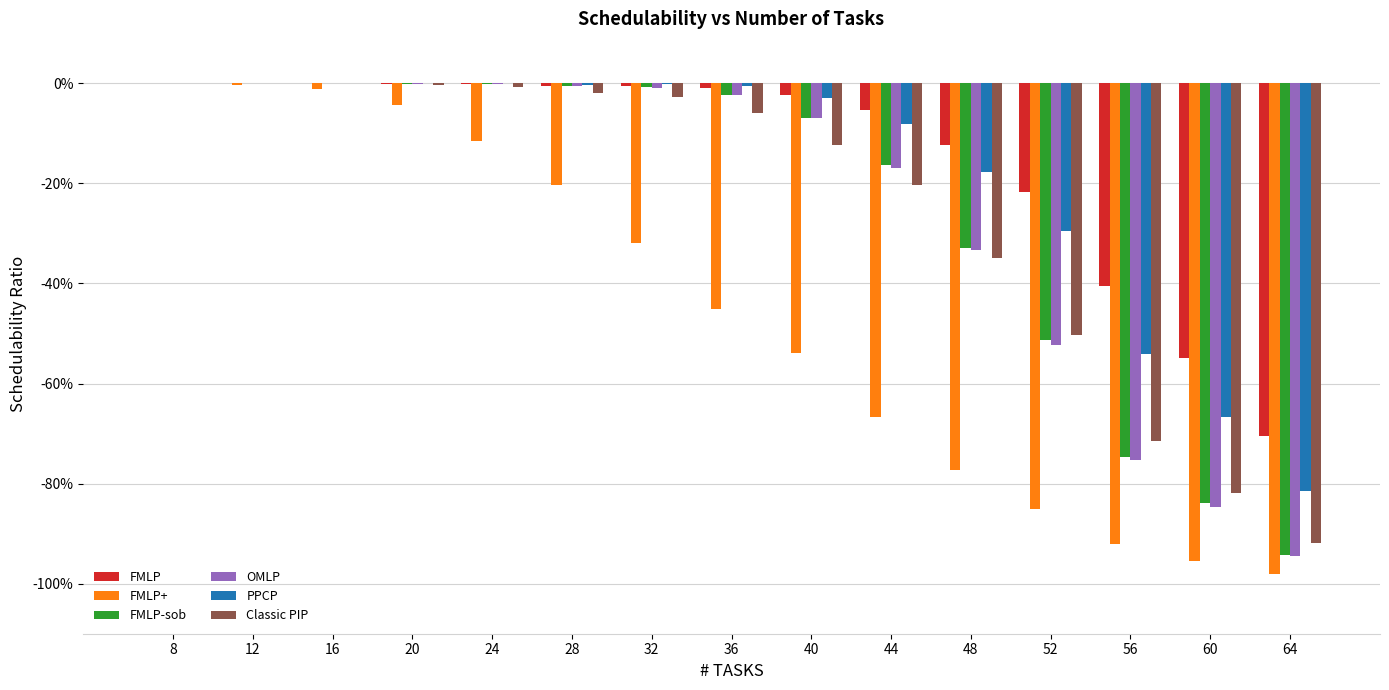

Between 20 and 60, which series saw the biggest shift?

FMLP+